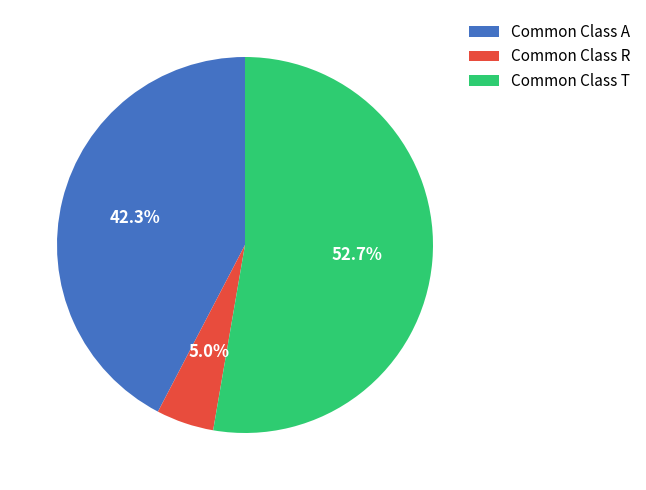

Which category has the biggest portion of the pie?

Common Class T